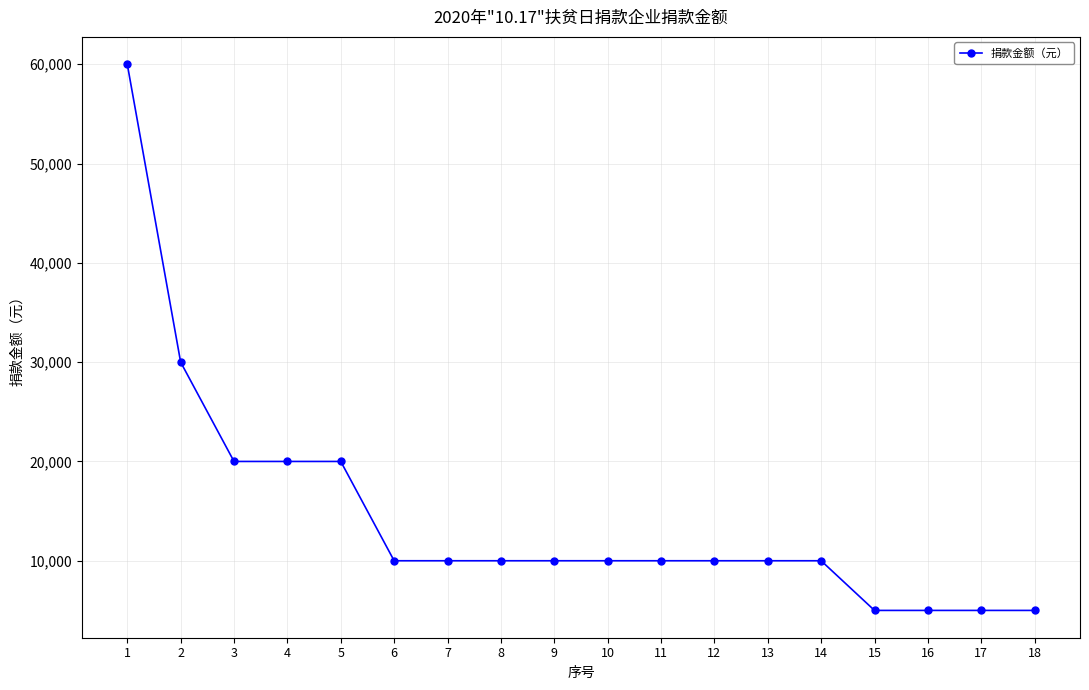

Approximately how many times larger is the value at 2 compared to 18?

6.0